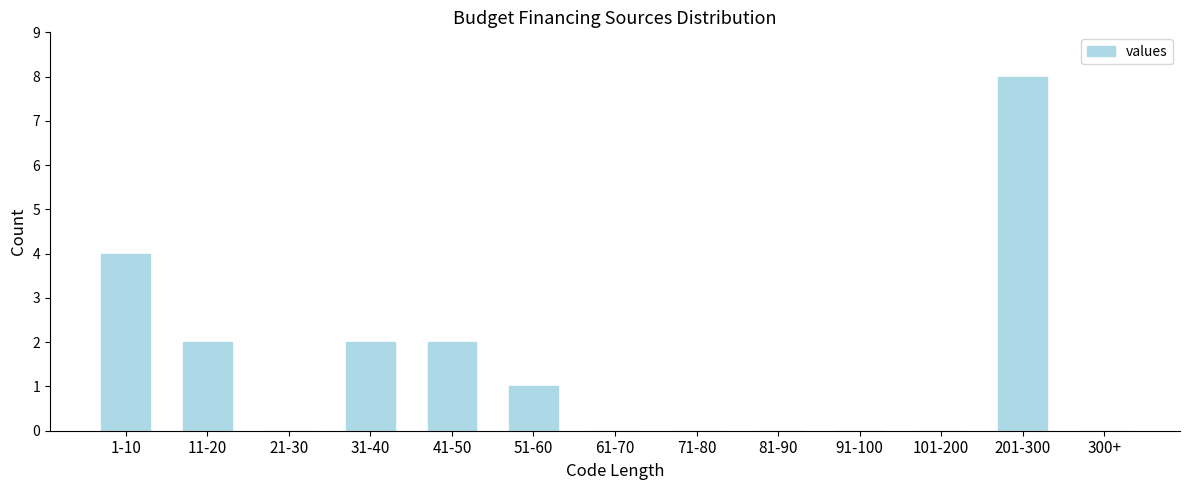

Reading left to right, what are all the values shown in this chart?

1-10=4	11-20=2	21-30=0	31-40=2	41-50=2	51-60=1	61-70=0	71-80=0	81-90=0	91-100=0	101-200=0	201-300=8	300+=0